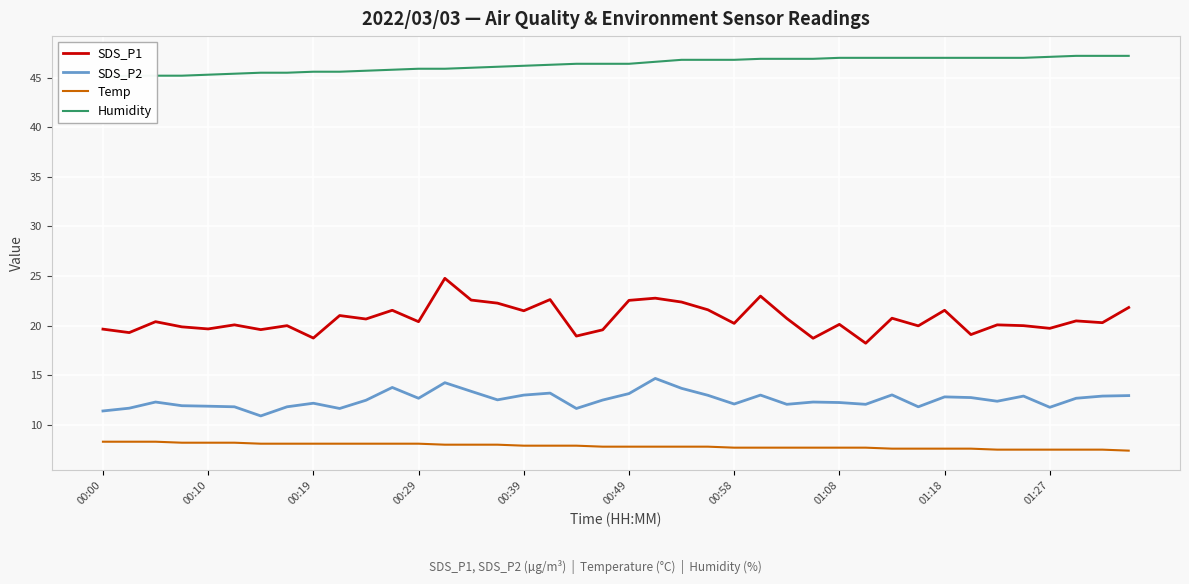

What is the highest value of the SDS_P2 series?

14.7